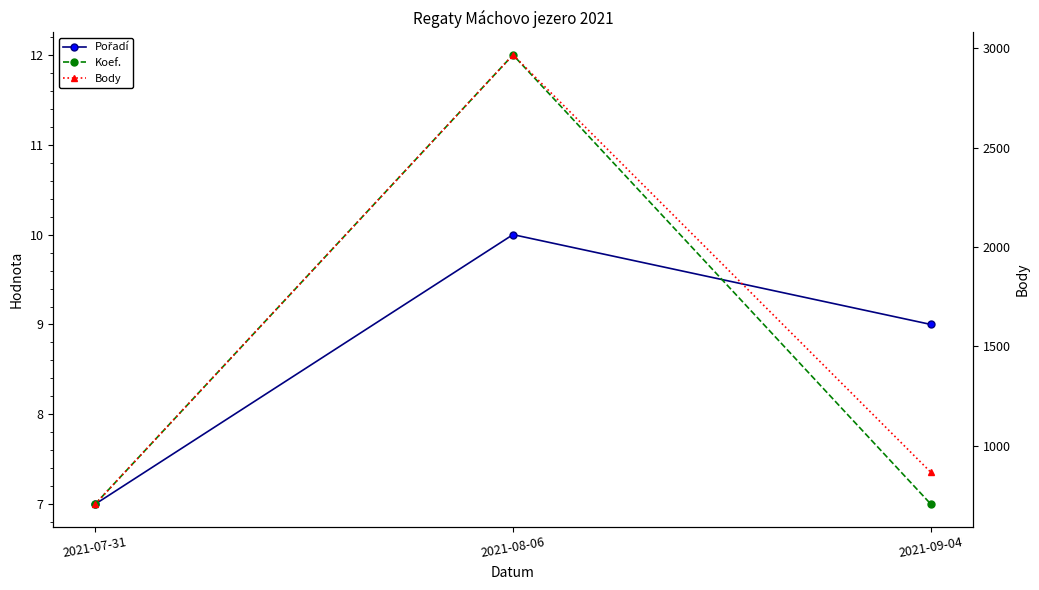

How many values in the Pořadí series exceed 9?

1